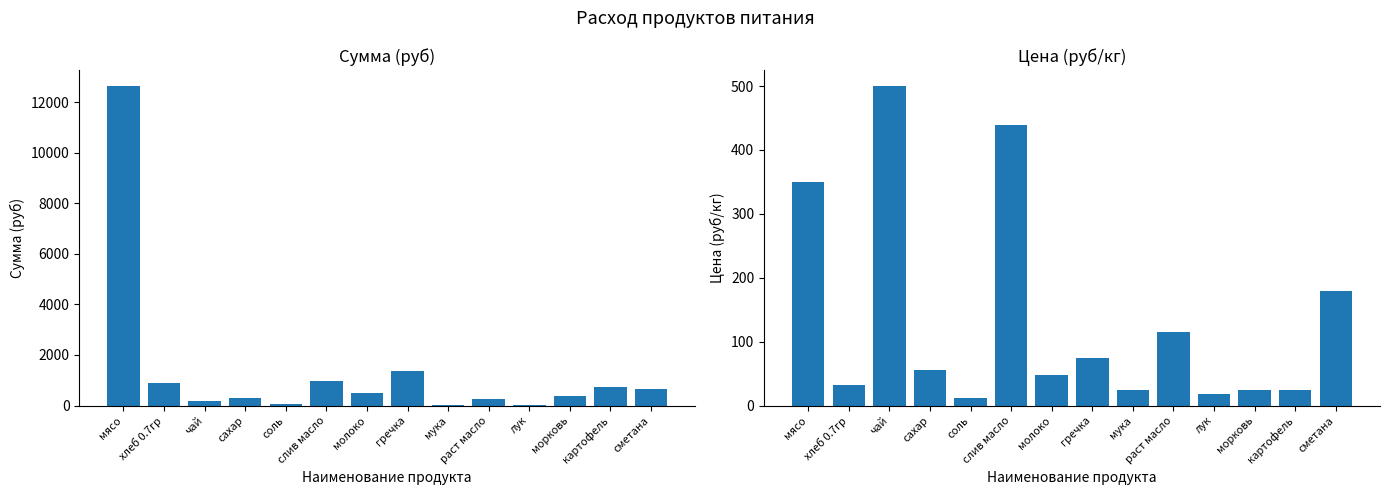

Rank the series at соль from highest to lowest value.

Сумма (руб), Цена (руб/кг)